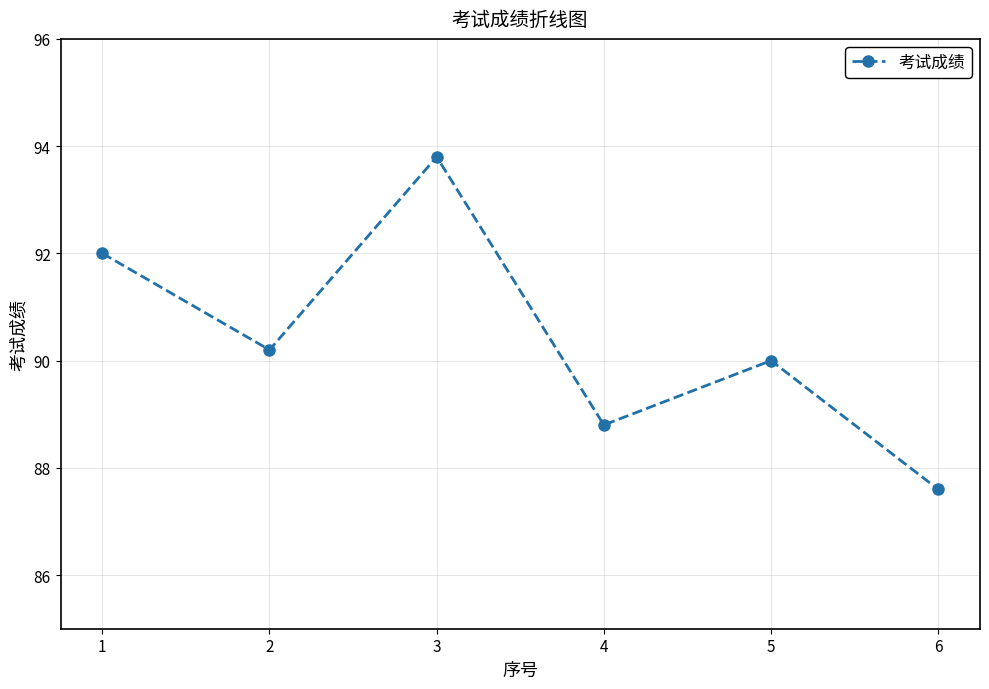

What is the smallest value displayed?

87.6